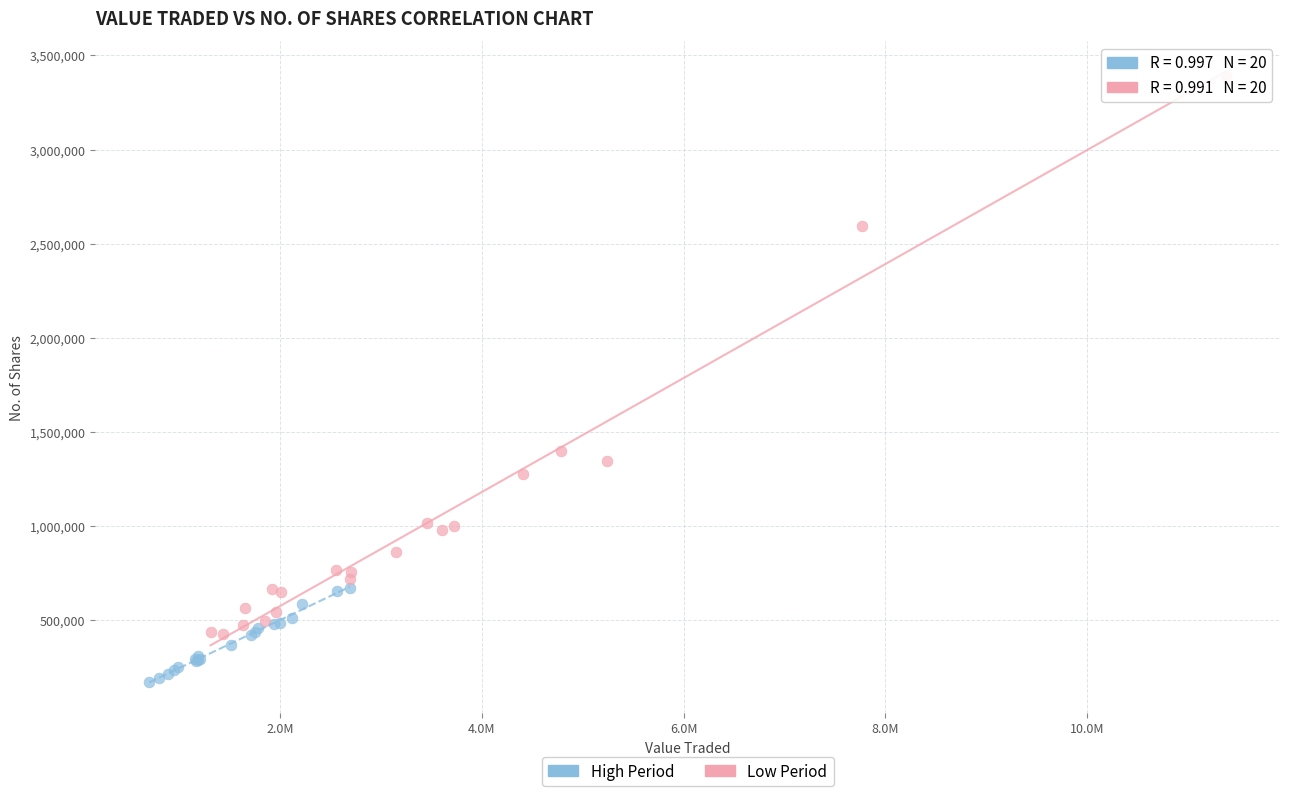

Which series has the widest spread of Y values?

Low Period